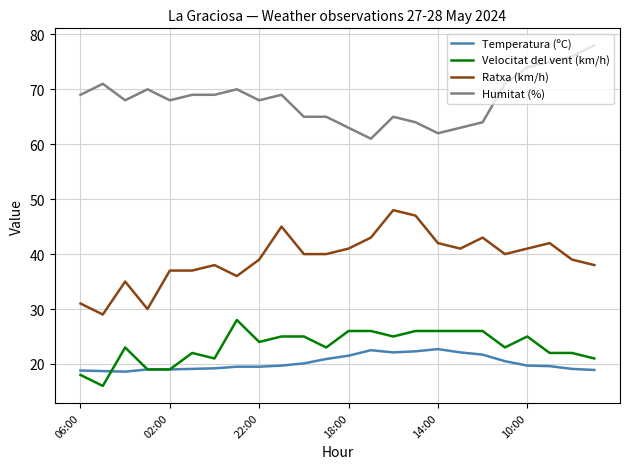

At how many categories does at least one series exceed 47?

24